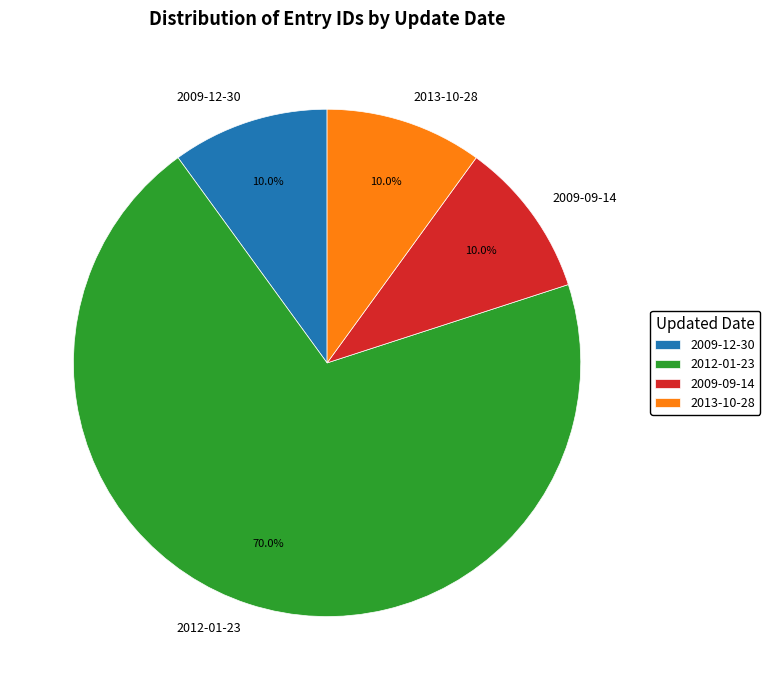

To the nearest percent, what percentage of the pie is 2012-01-23?

70%